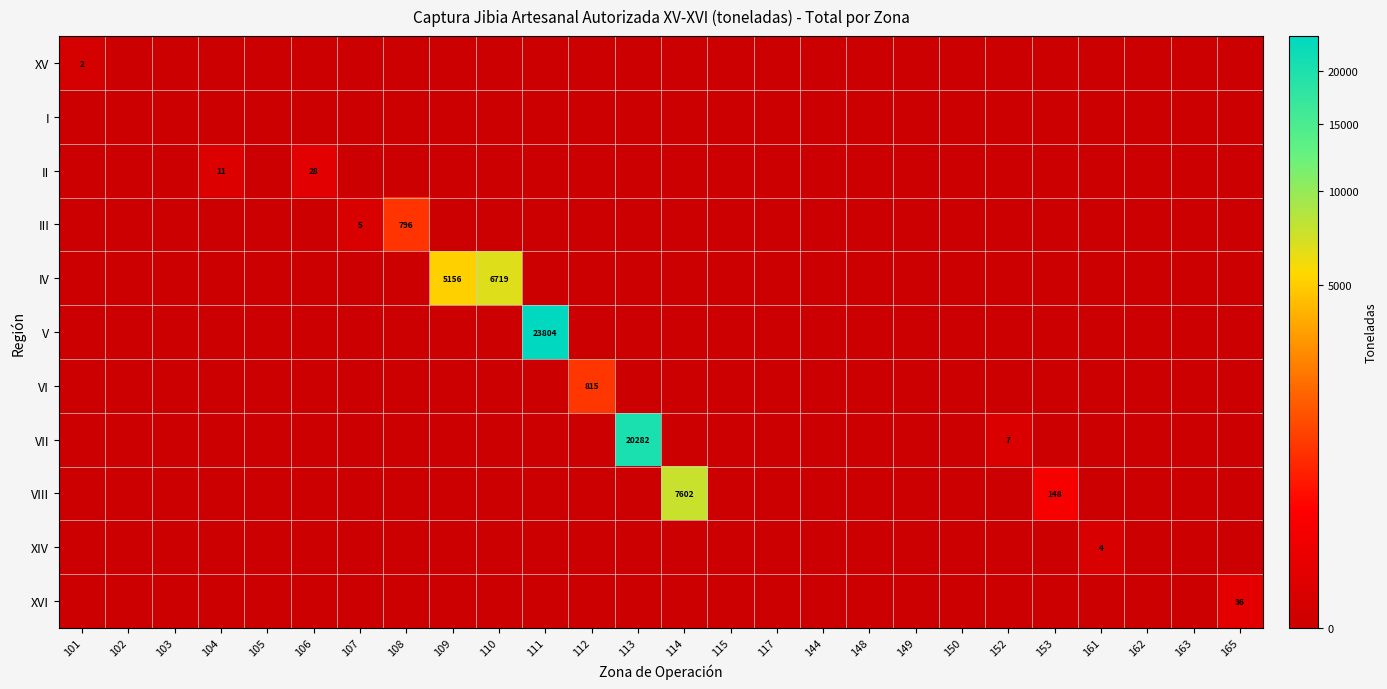

The value of VIII at 114 is 10639. True or false?

False